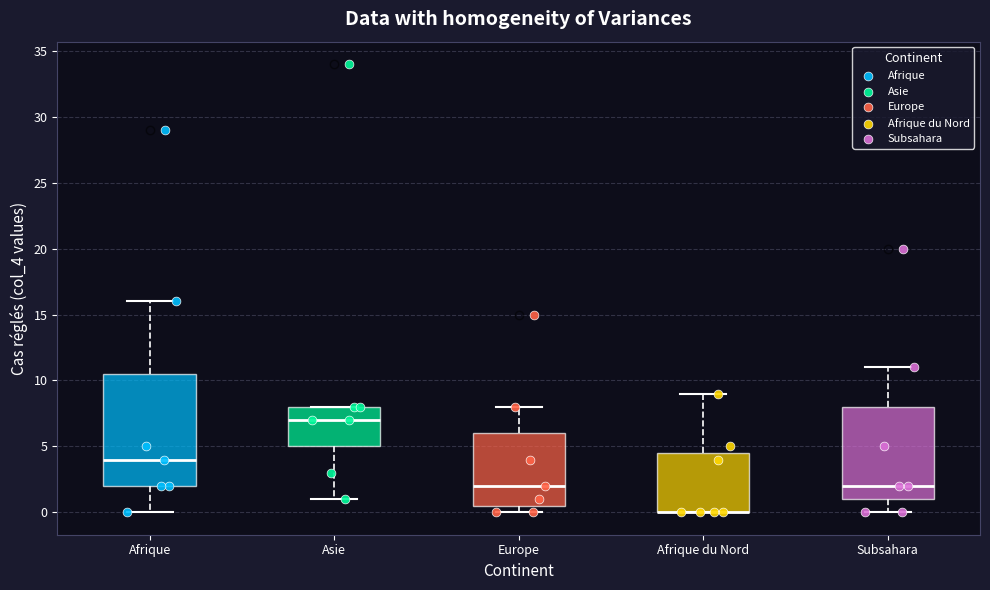

Reading left to right, transcribe this box plot: for each box, give where its median line is, the range the box spans, and where its two whiskers end, as read against the y-axis. The values are not printed on the chart, so give them approximately, as read against the axis.

Afrique: median 4.0, box 2.0 to 10.5, whiskers 0.0 to 16.0
Asie: median 7.0, box 5.0 to 8.0, whiskers 1.0 to 8.0
Europe: median 2.0, box 0.5 to 6.0, whiskers 0.0 to 8.0
Afrique du Nord: median 0.0 (drawn on the box's lower edge), box 0.0 to 4.5, whiskers 0.0 to 9.0
Subsahara: median 2.0, box 1.0 to 8.0, whiskers 0.0 to 11.0